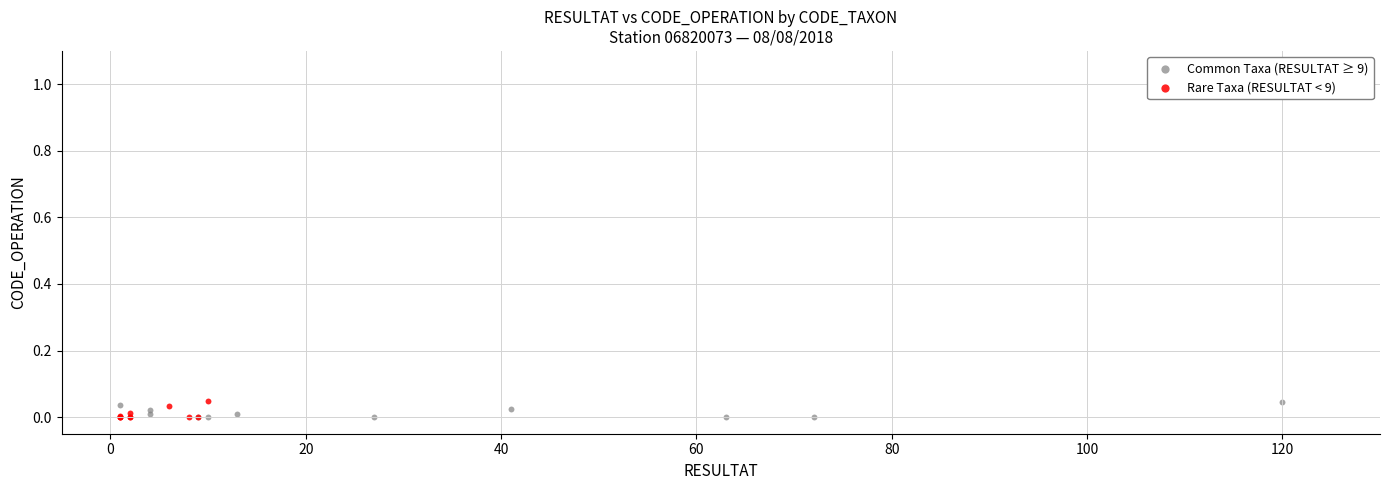

What are all the series names shown in the legend?

Common Taxa (RESULTAT ≥ 9), Rare Taxa (RESULTAT < 9)